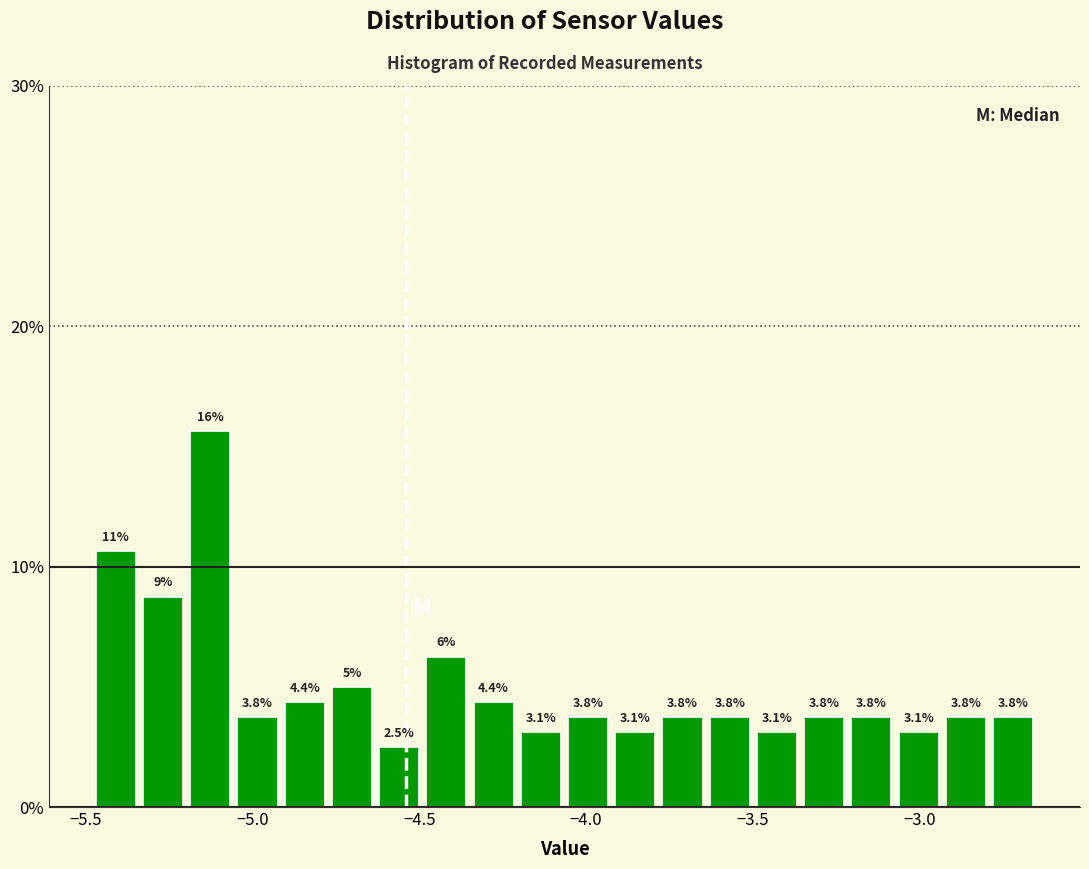

Around what value on the x-axis is the tallest bar? Give the approximate position of its centre, as read against the axis.

-5.15